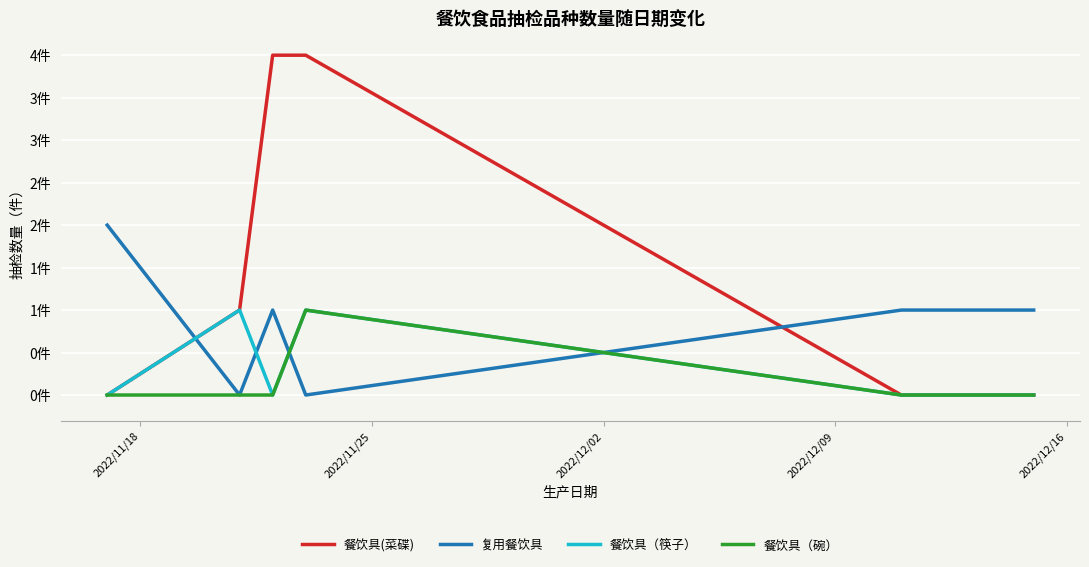

What are all the series names shown in the legend?

餐饮具(菜碟), 复用餐饮具, 餐饮具（筷子）, 餐饮具（碗）